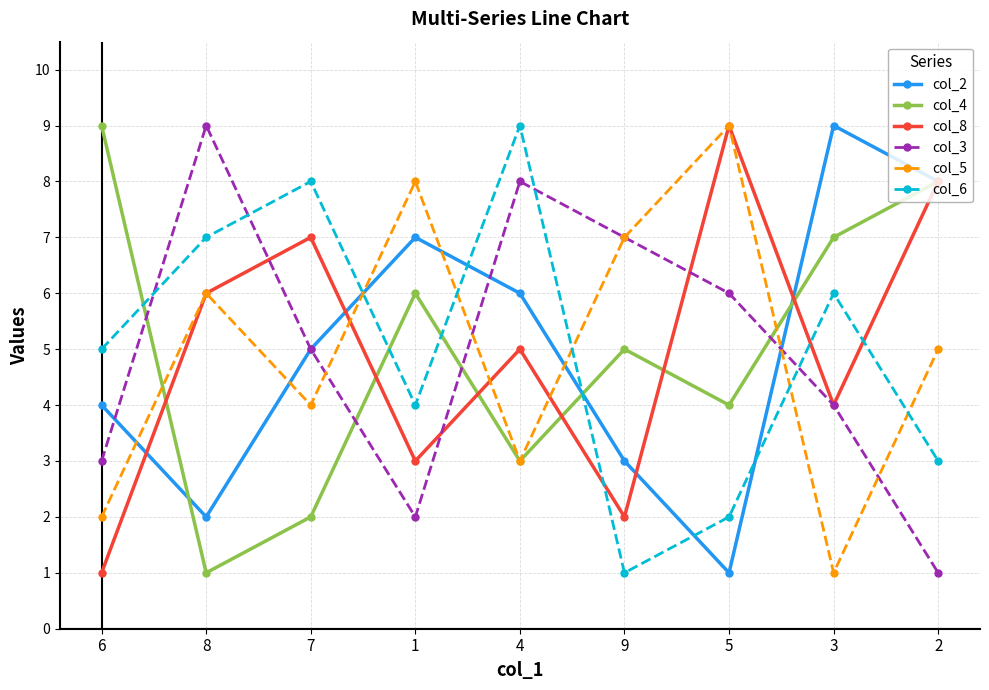

Reading left to right, transcribe all the data shown in this chart.

col_2: 4	2	5	7	6	3	1	9	8
col_4: 9	1	2	6	3	5	4	7	8
col_8: 1	6	7	3	5	2	9	4	8
col_3: 3	9	5	2	8	7	6	4	1
col_5: 2	6	4	8	3	7	9	1	5
col_6: 5	7	8	4	9	1	2	6	3